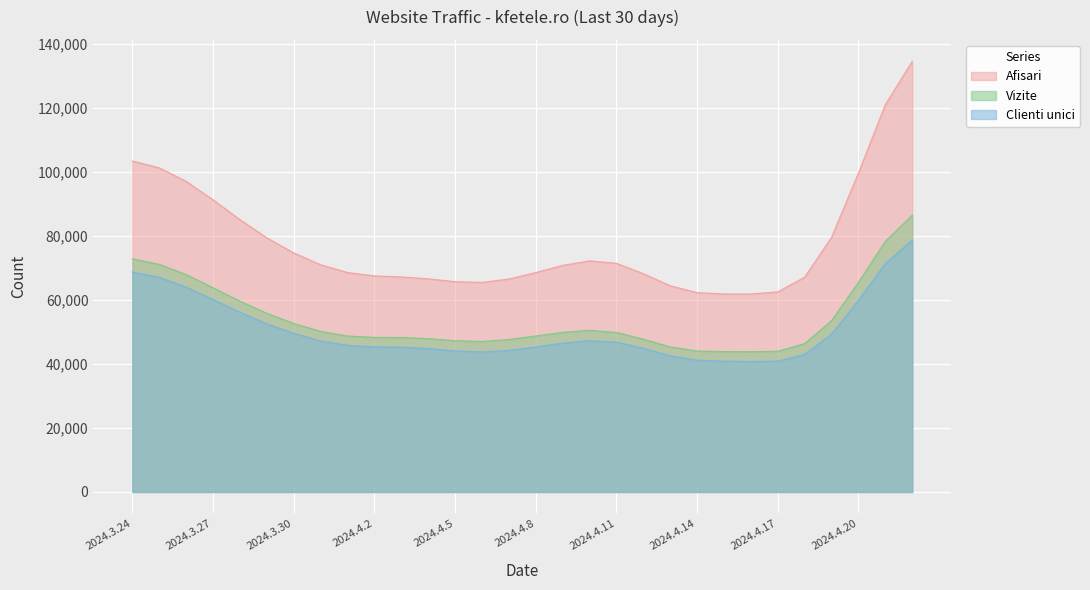

True or false: Vizite and Clienti unici cross at least once.

False